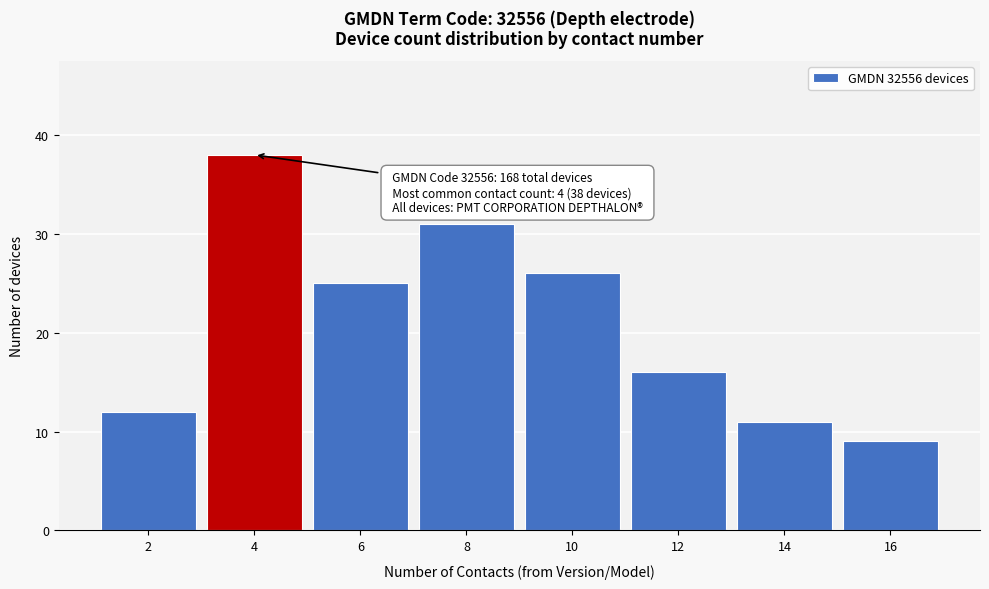

Reading right to left, extract all data points from this chart.

16=9	14=11	12=16	10=26	8=31	6=25	4=38	2=12